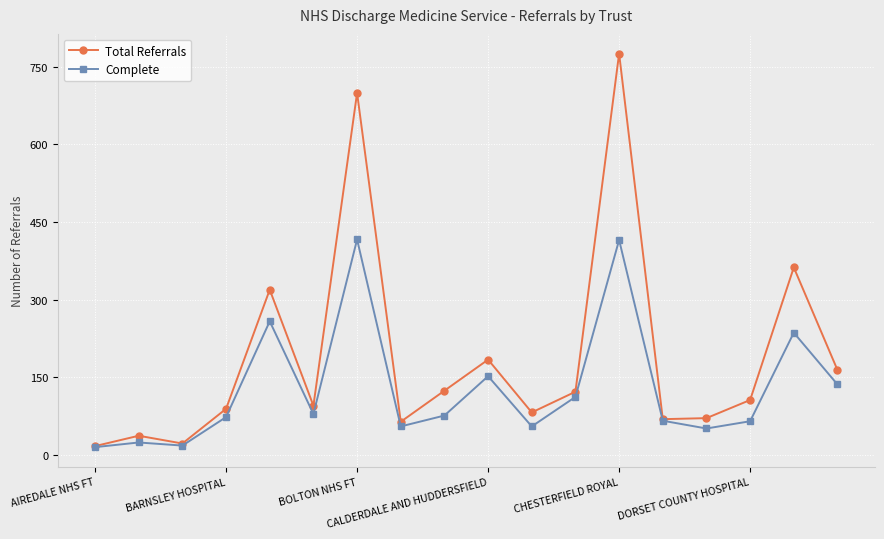

True or false: Total Referrals has more than 1 points higher than both neighbors.

True